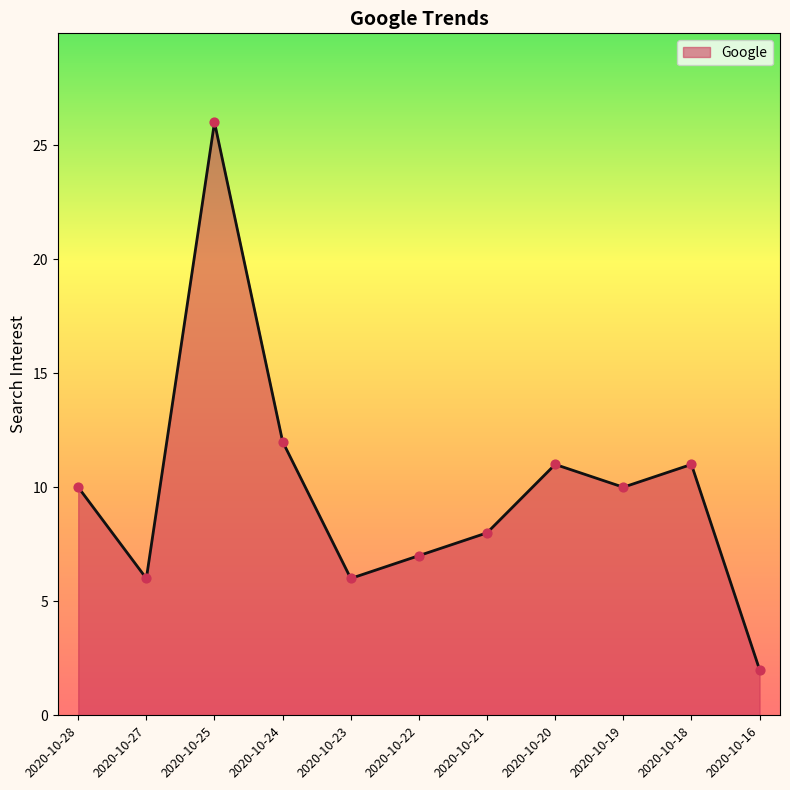

What is the change in value from 2020-10-25 to 2020-10-24?

-14